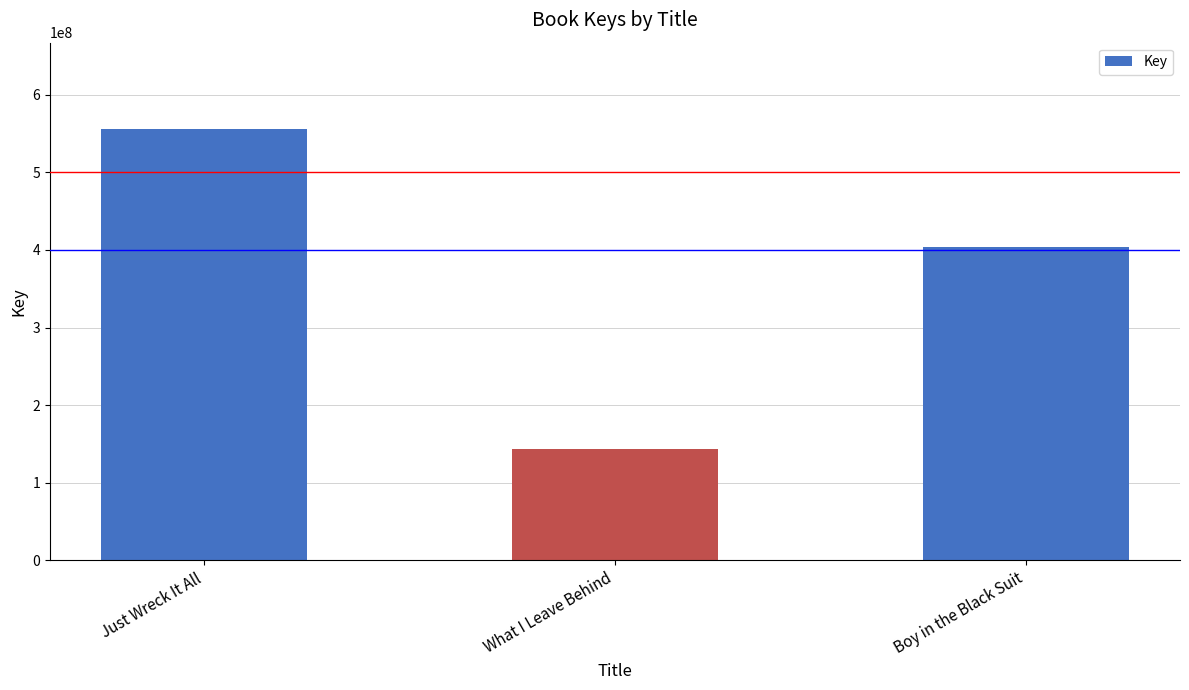

Count the number of data series in this chart.

1